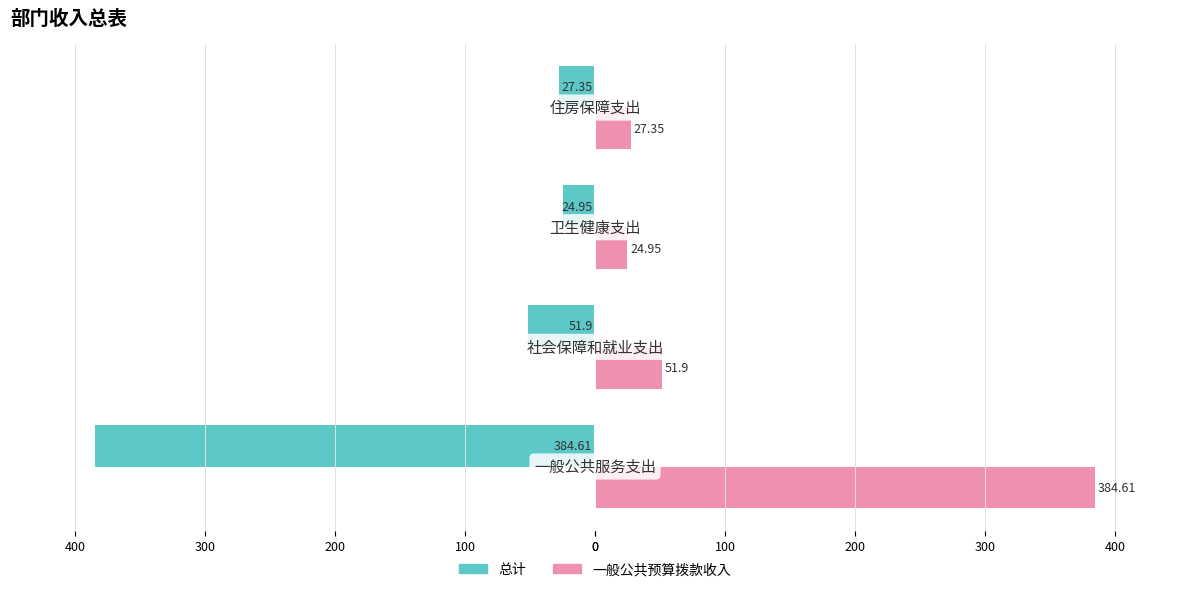

What are all the series names shown in the legend?

总计, 一般公共预算拨款收入